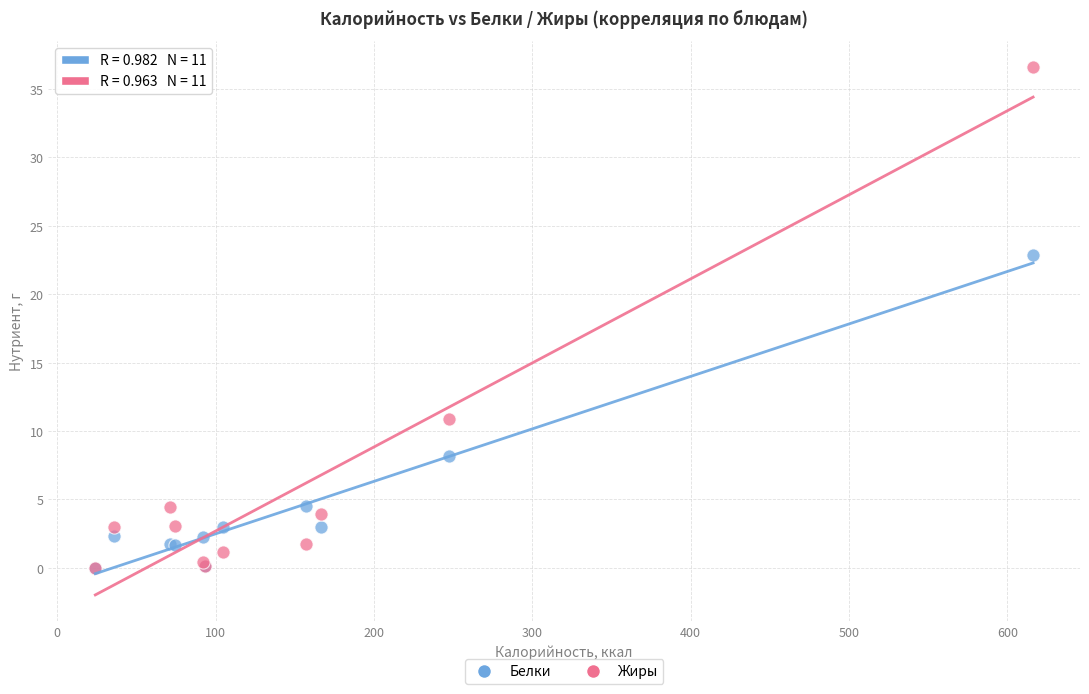

In the Жиры series, what Y value is closest to 18?

10.9